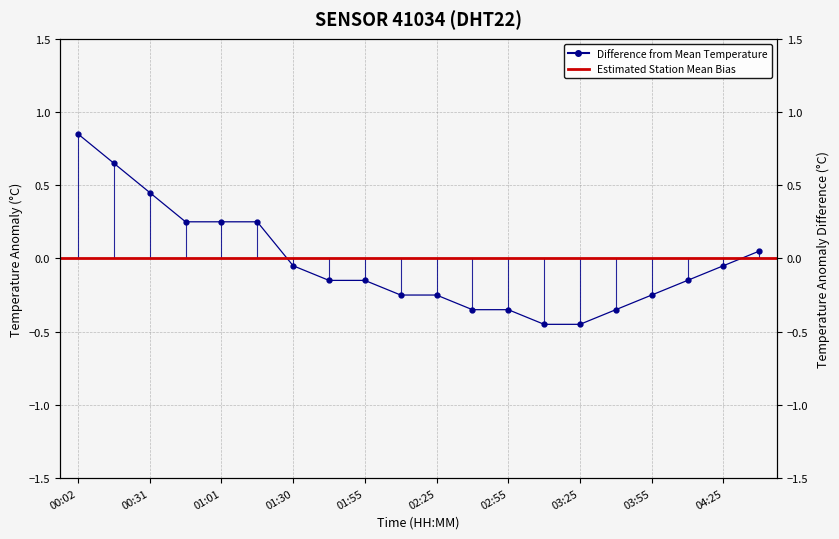

What is the difference between the maximum and minimum values?

1.3